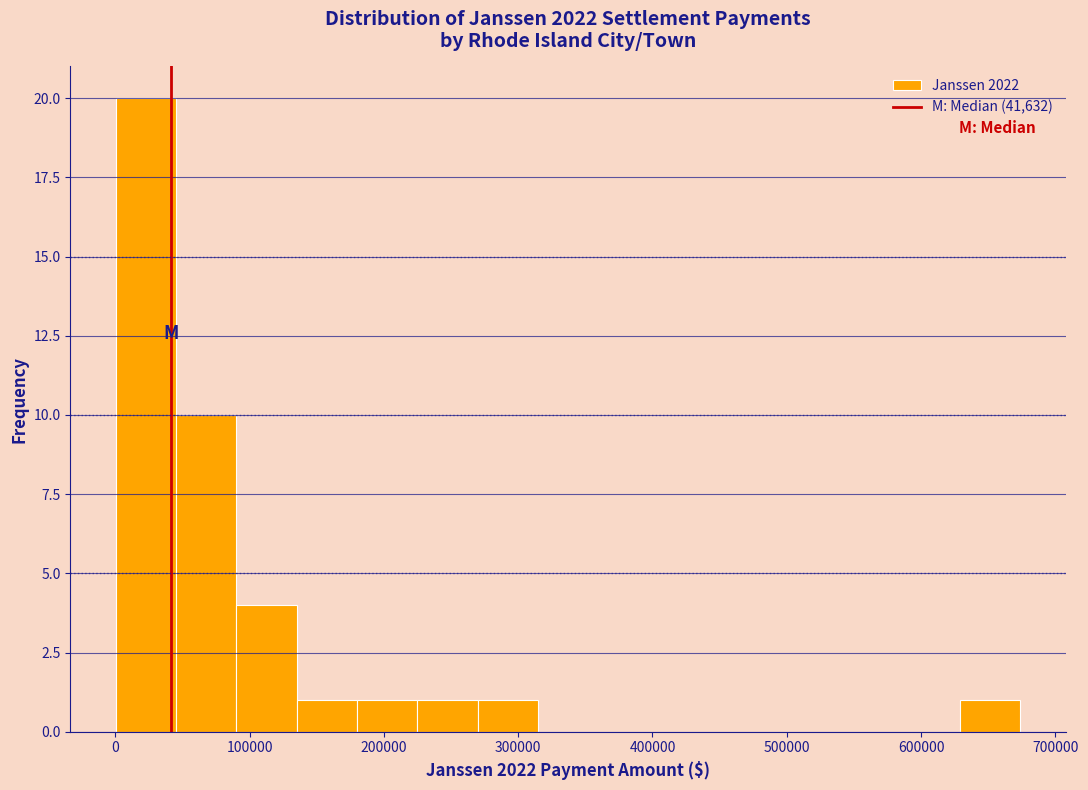

Which range on the x-axis has the tallest bar?

0 to 50000